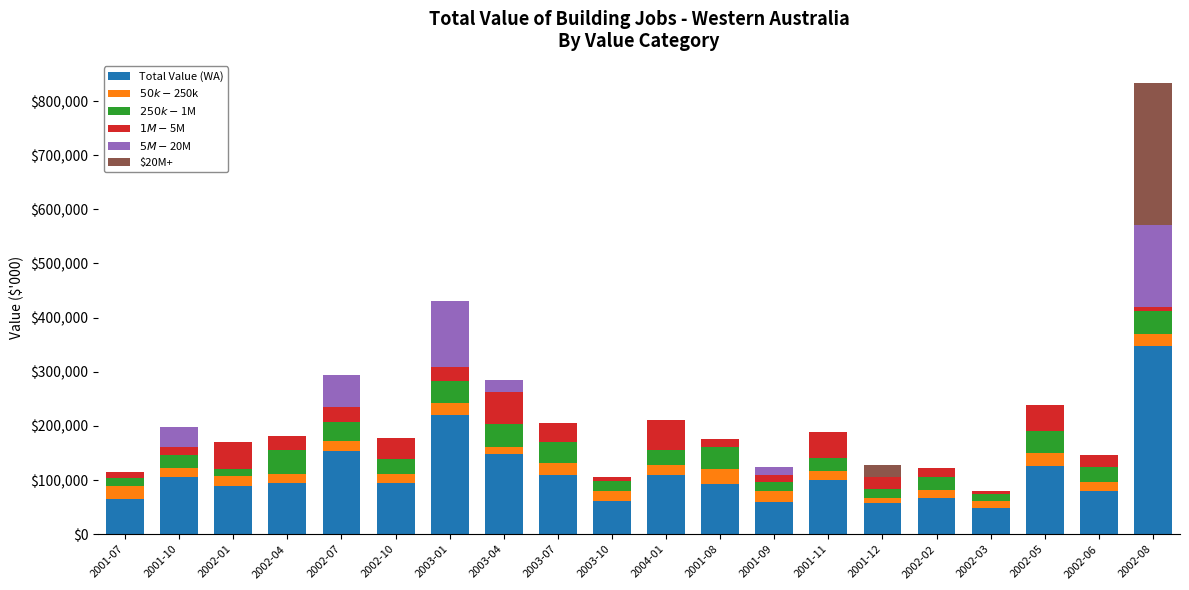

At which category is the sum across all series the highest?

2002-08